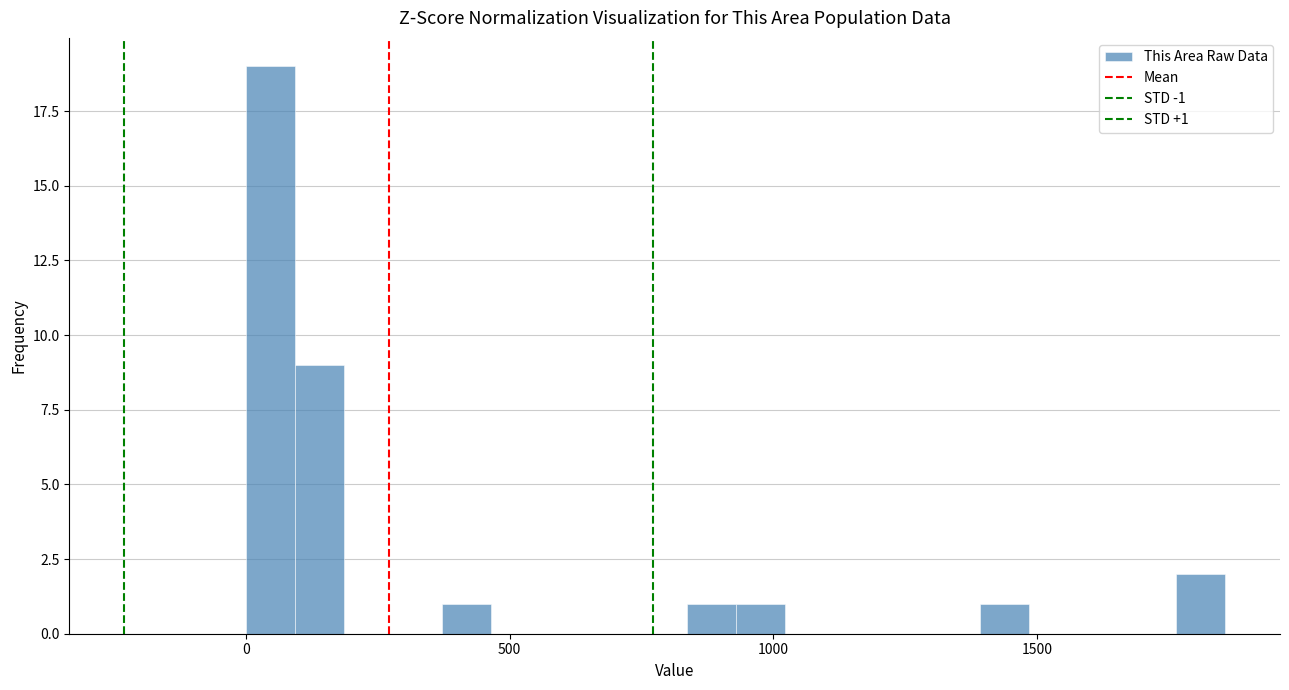

Around what value on the x-axis is the tallest bar? Give the approximate position of its centre, as read against the axis.

50